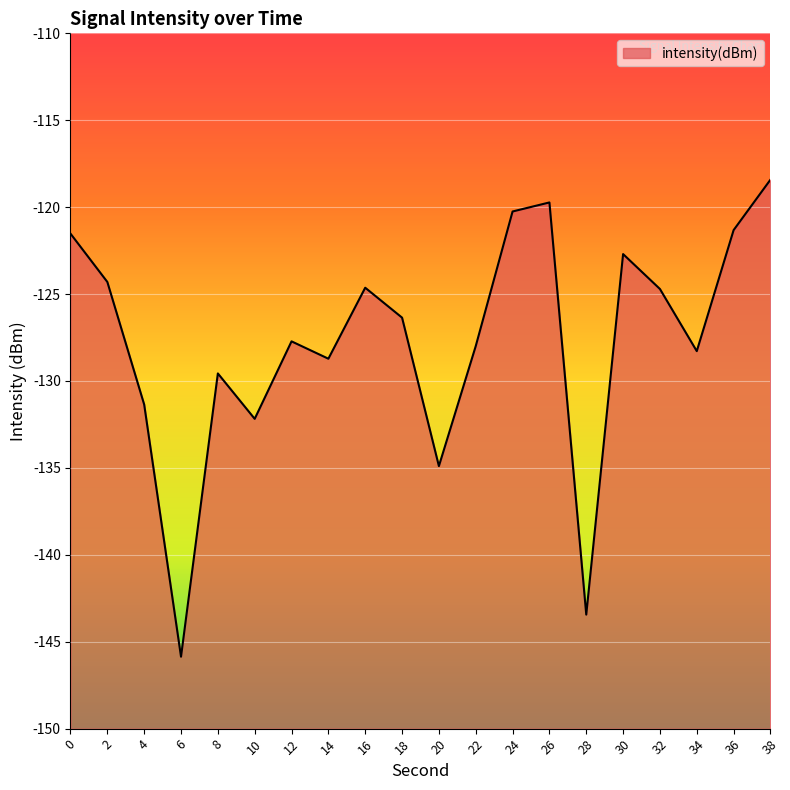

What is the change in value from 10 to 12?

+4.5